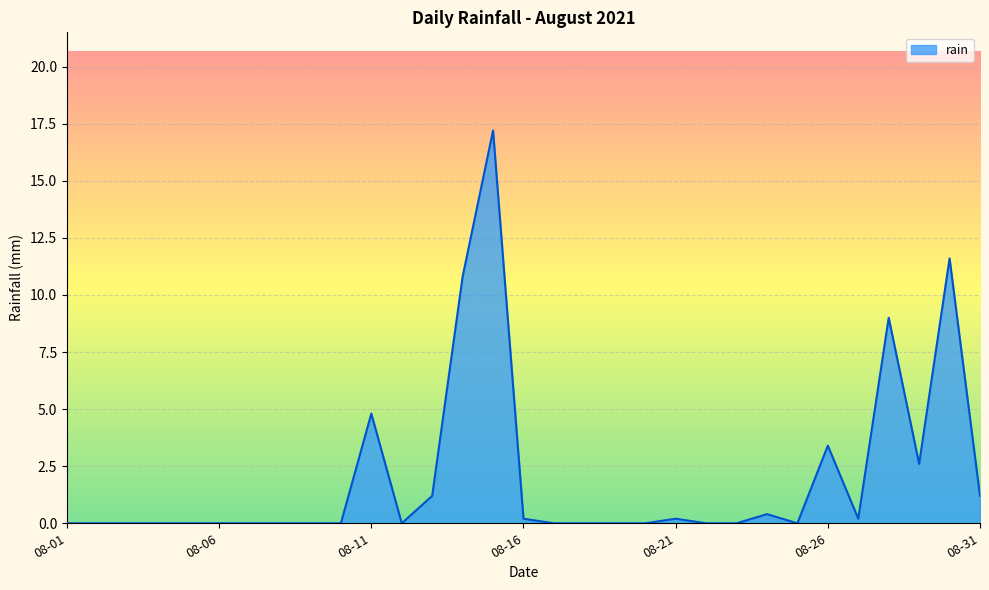

What is the sum of all values?

62.8